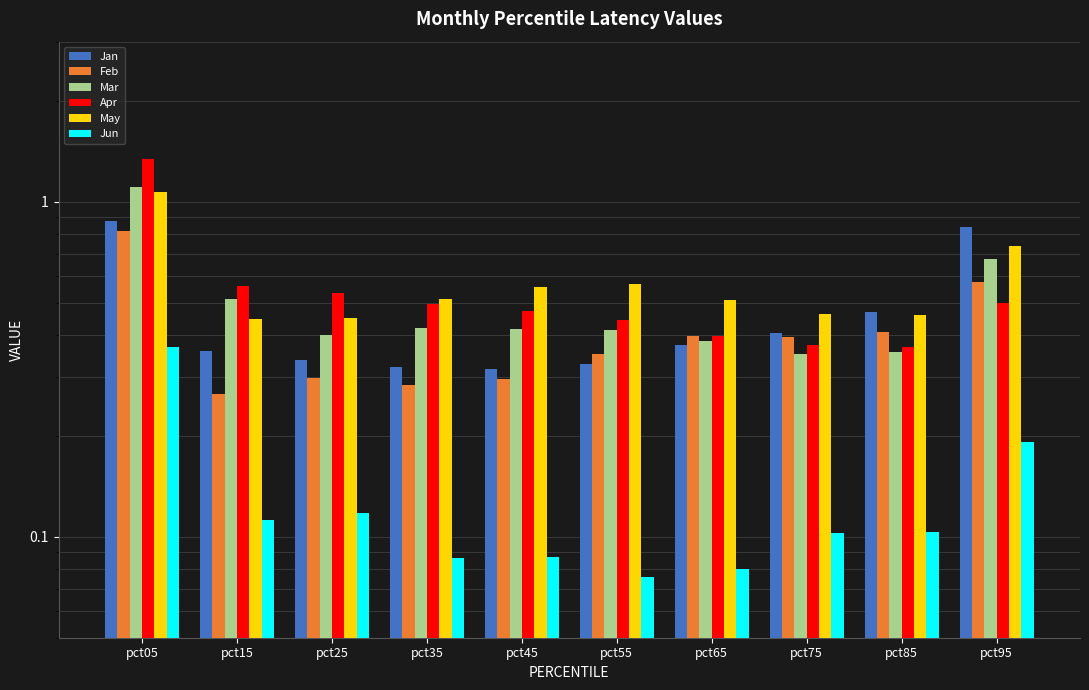

What is the greatest value displayed?

1.3